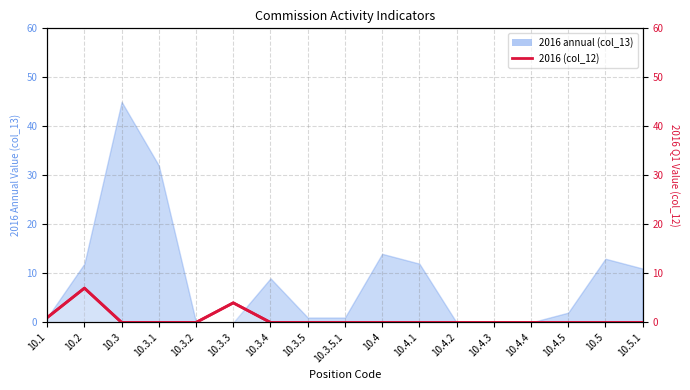

Where is the first local maximum?

10.2